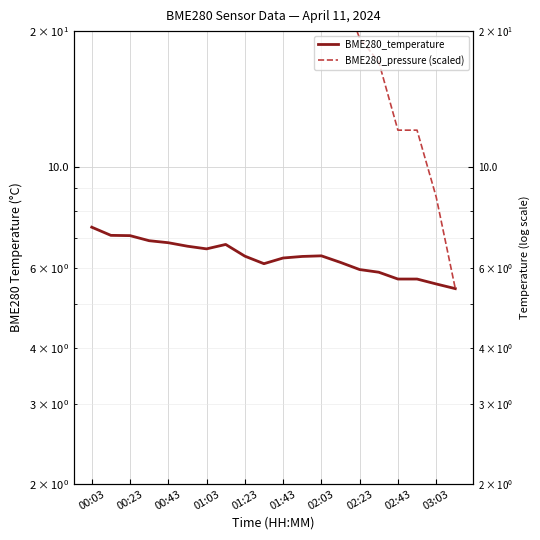

True or false: BME280_pressure (scaled) has more than 1 points higher than both neighbors.

True